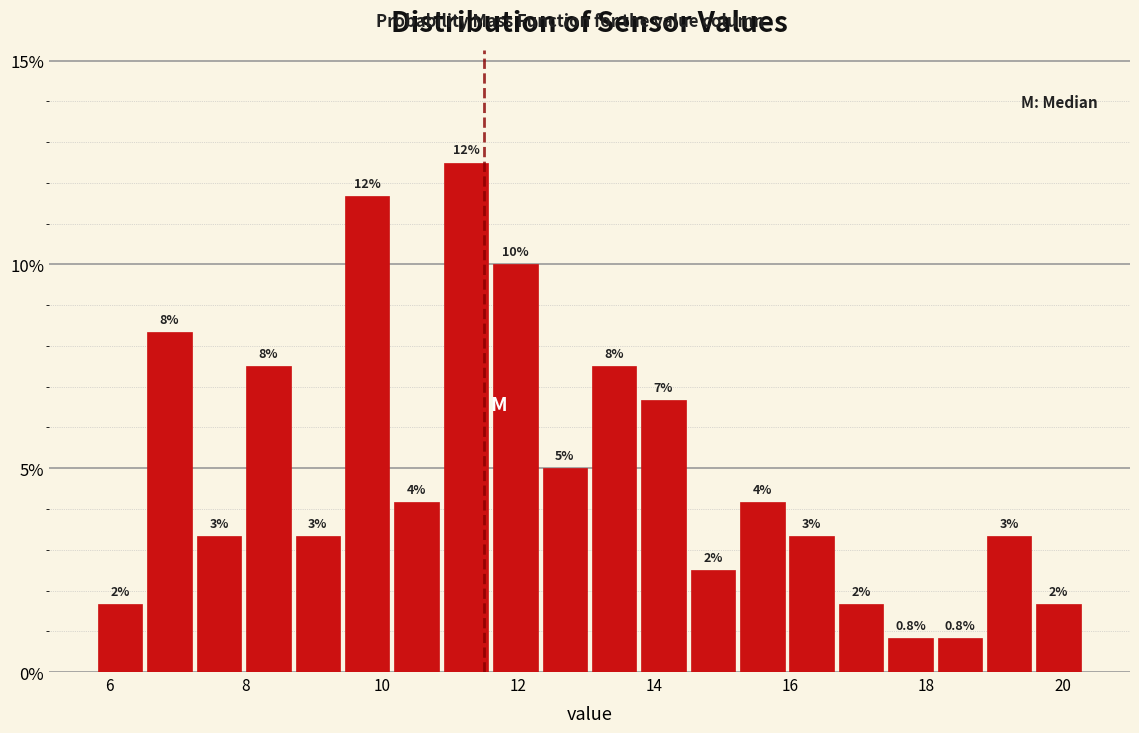

Read against the x-axis, roughly where is the centre of the tallest bar?

11.2